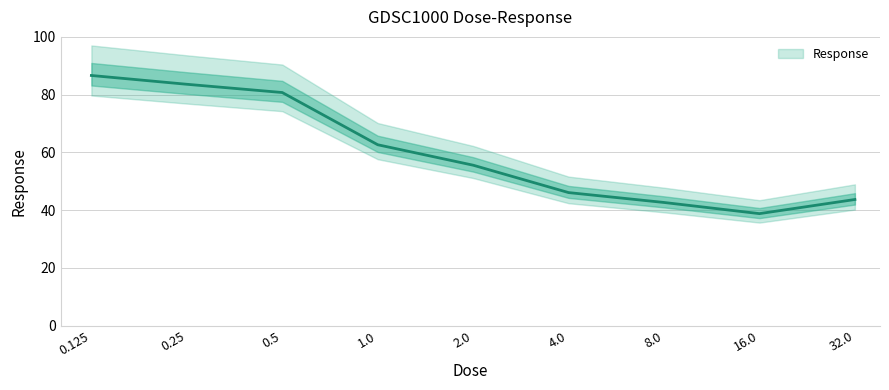

What is the label of the 8th point from the left?

16.0